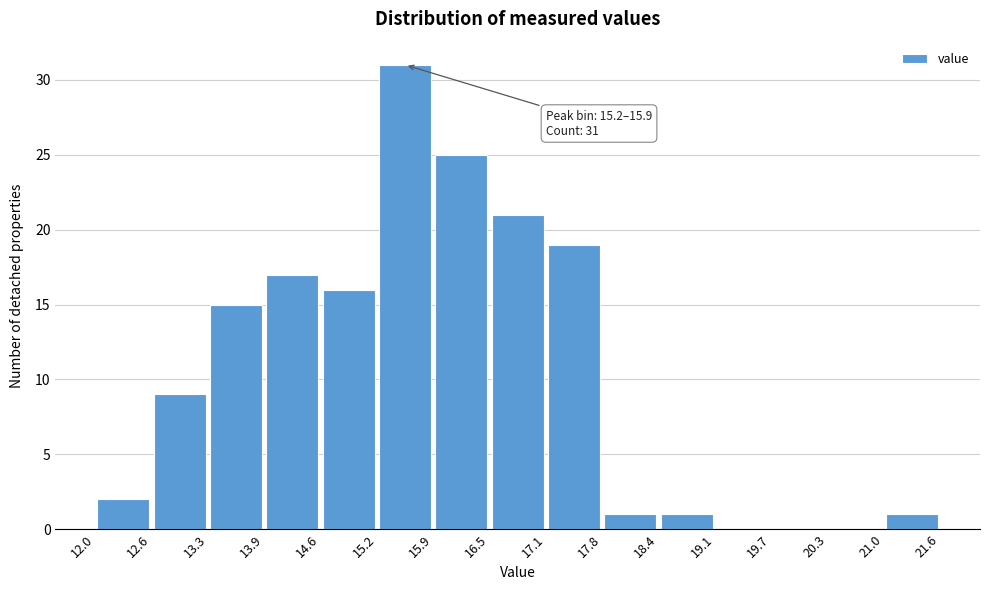

Which range on the x-axis has the tallest bar?

15.2 to 15.9